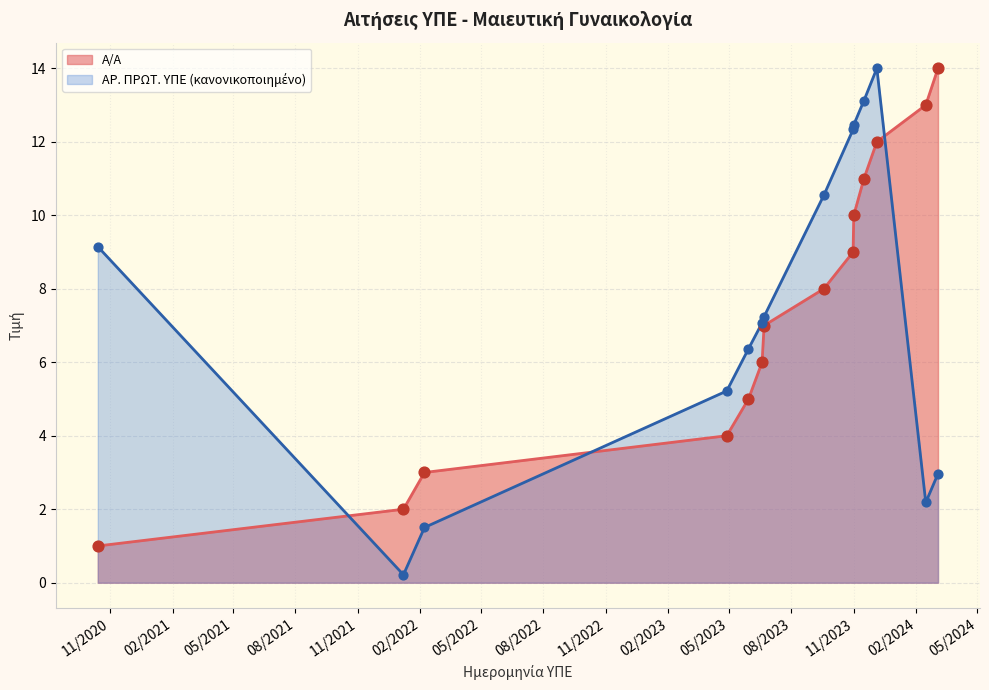

Which series contains the lowest Y value?

ΑΡ. ΠΡΩΤ. ΥΠΕ